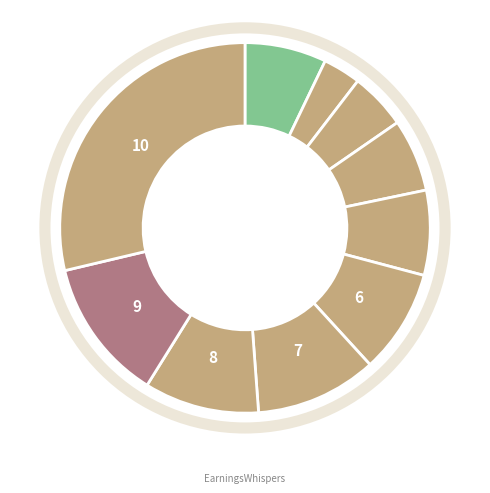

To the nearest percent, what is the difference between the largest and smallest slice percentages?

25%